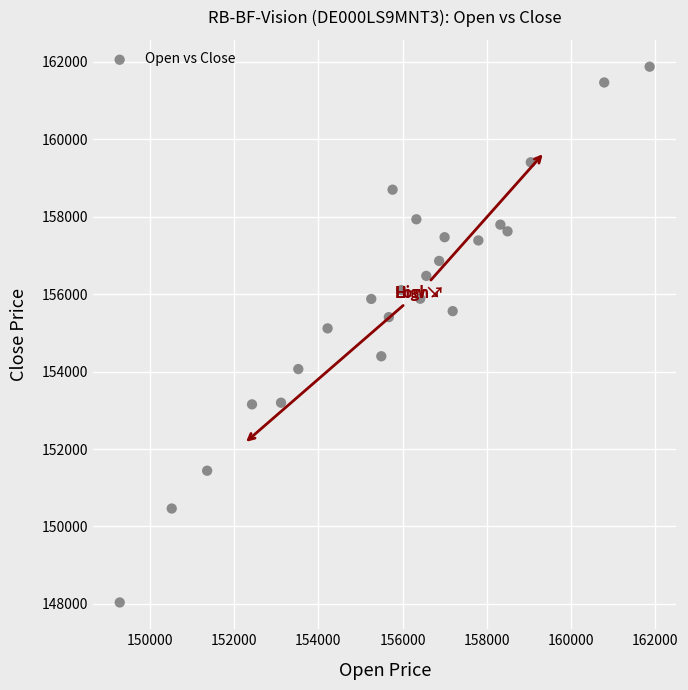

What Y value in the scatter plot is closest to 154954?

155114